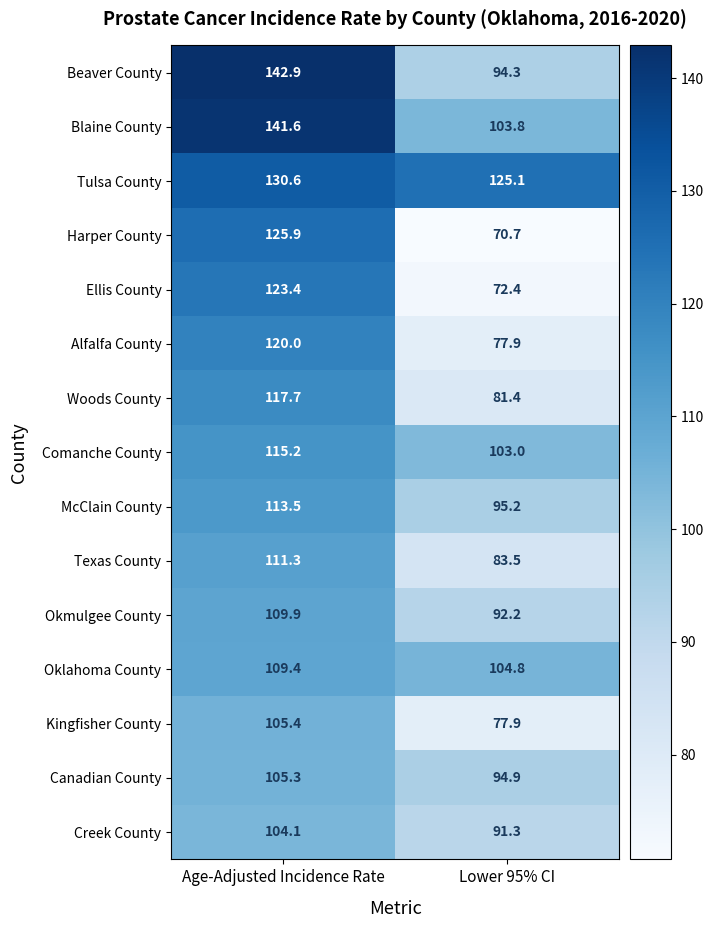

Reading right to left, transcribe all the data shown in this chart.

Beaver County: Lower 95% CI=94.3	Age-Adjusted Incidence Rate=142.9
Blaine County: Lower 95% CI=103.8	Age-Adjusted Incidence Rate=141.6
Tulsa County: Lower 95% CI=125.1	Age-Adjusted Incidence Rate=130.6
Harper County: Lower 95% CI=70.7	Age-Adjusted Incidence Rate=125.9
Ellis County: Lower 95% CI=72.4	Age-Adjusted Incidence Rate=123.4
Alfalfa County: Lower 95% CI=77.9	Age-Adjusted Incidence Rate=120.0
Woods County: Lower 95% CI=81.4	Age-Adjusted Incidence Rate=117.7
Comanche County: Lower 95% CI=103.0	Age-Adjusted Incidence Rate=115.2
McClain County: Lower 95% CI=95.2	Age-Adjusted Incidence Rate=113.5
Texas County: Lower 95% CI=83.5	Age-Adjusted Incidence Rate=111.3
Okmulgee County: Lower 95% CI=92.2	Age-Adjusted Incidence Rate=109.9
Oklahoma County: Lower 95% CI=104.8	Age-Adjusted Incidence Rate=109.4
Kingfisher County: Lower 95% CI=77.9	Age-Adjusted Incidence Rate=105.4
Canadian County: Lower 95% CI=94.9	Age-Adjusted Incidence Rate=105.3
Creek County: Lower 95% CI=91.3	Age-Adjusted Incidence Rate=104.1